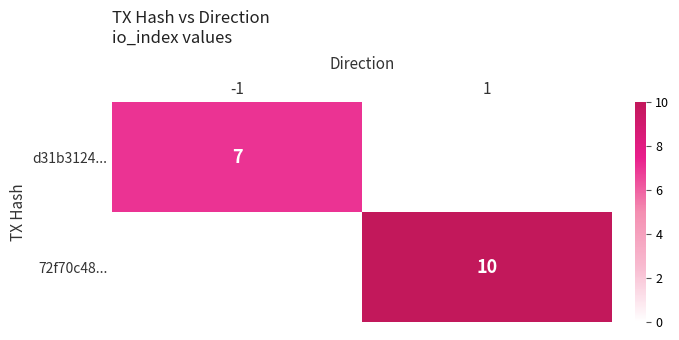

The d31b3124... series shows 7 at -1. True or false?

True